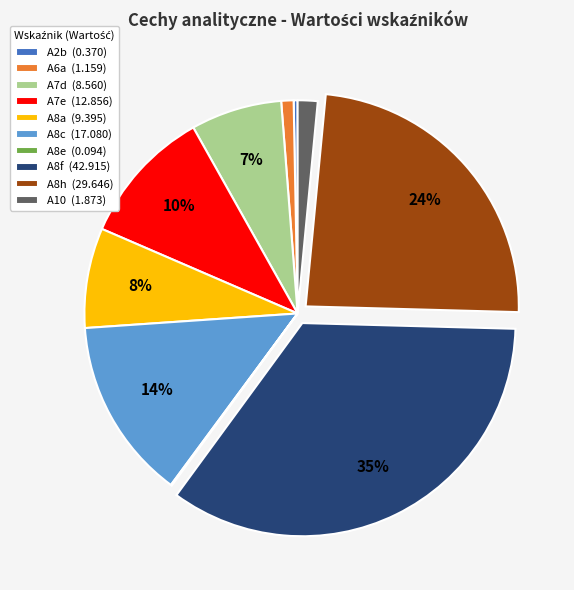

To the nearest percent, what is the difference between the largest and smallest slice percentages?

35%